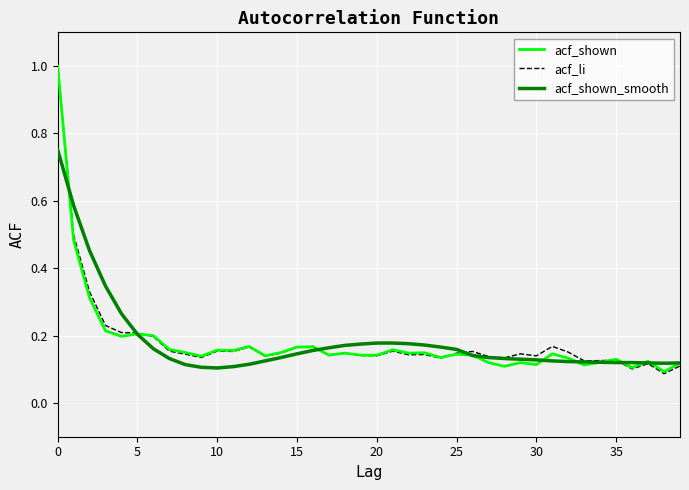

What is the maximum value for acf_shown?

1.0